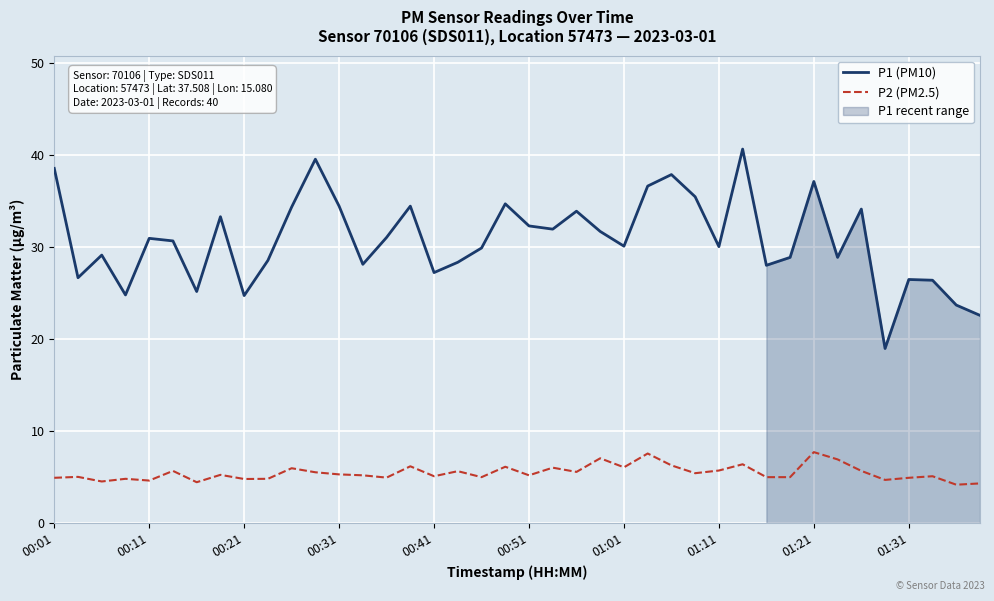

True or false: P2 (PM2.5) has a value of 7.1 at 00:21.

False